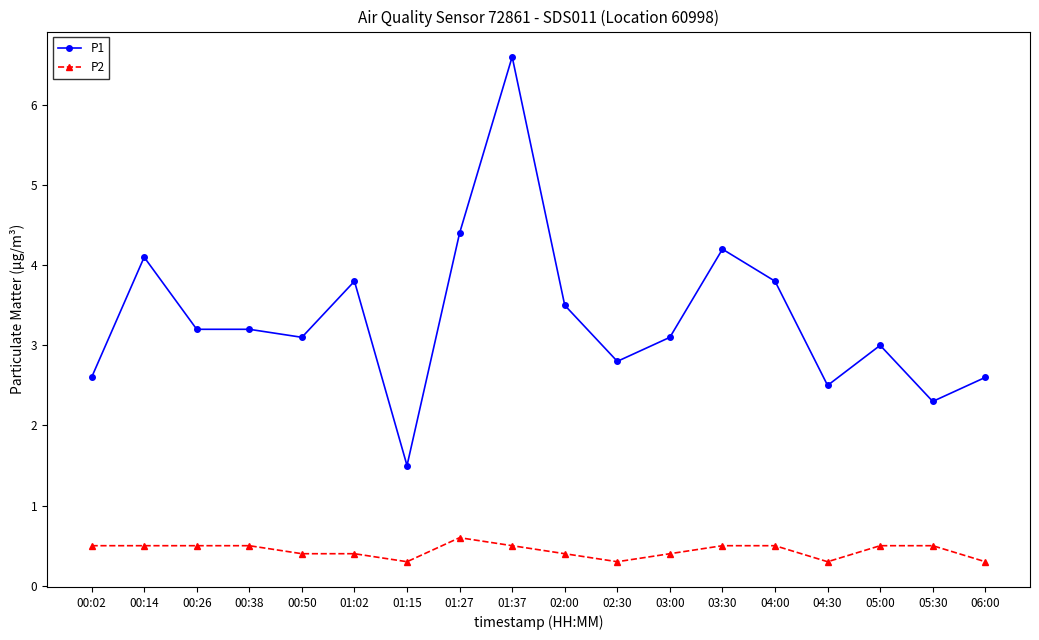

What position from the left is 02:00?

10